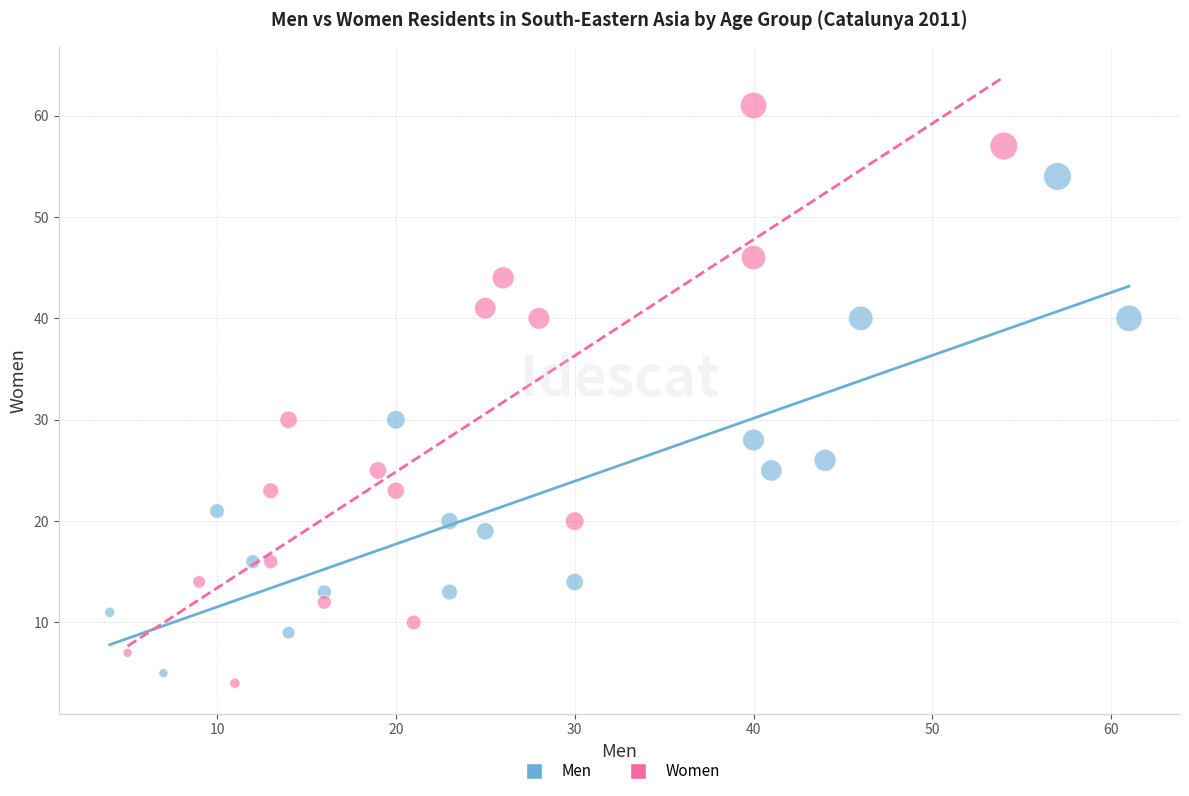

Which series contains the lowest Y value?

Women